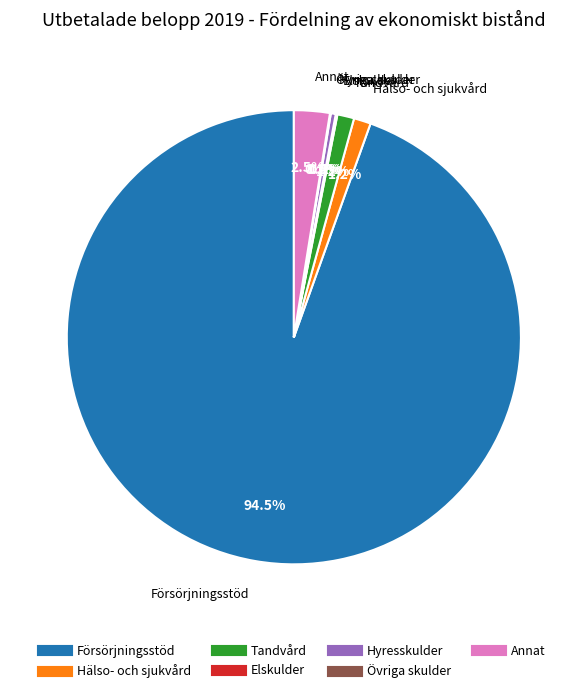

Does Försörjningsstöd account for over 50% of the chart?

Yes